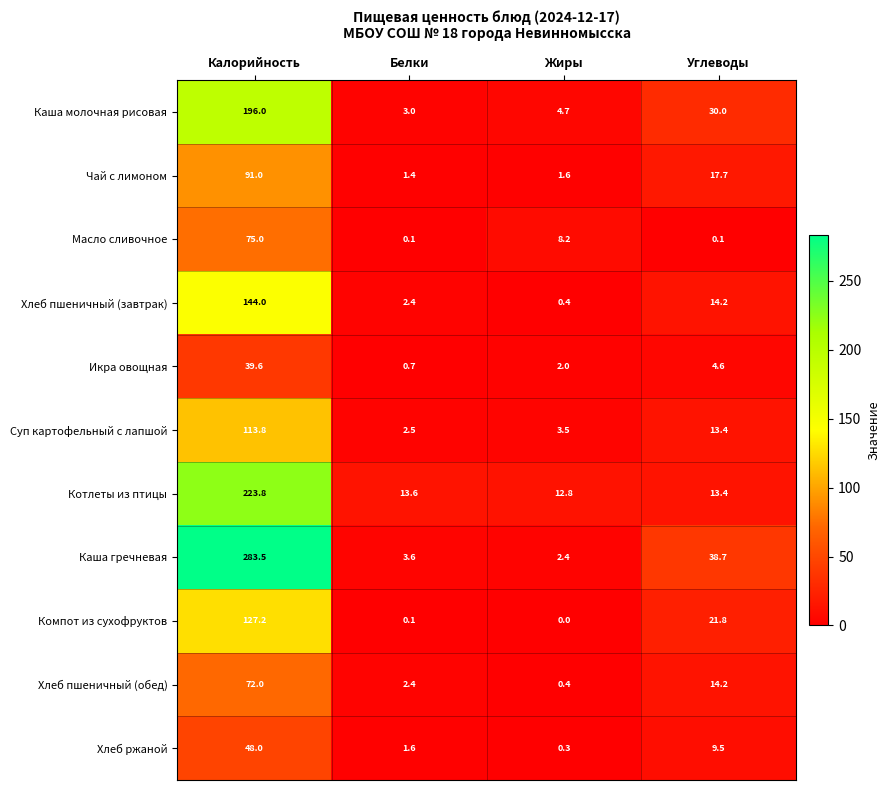

Count the number of categories in the chart.

4